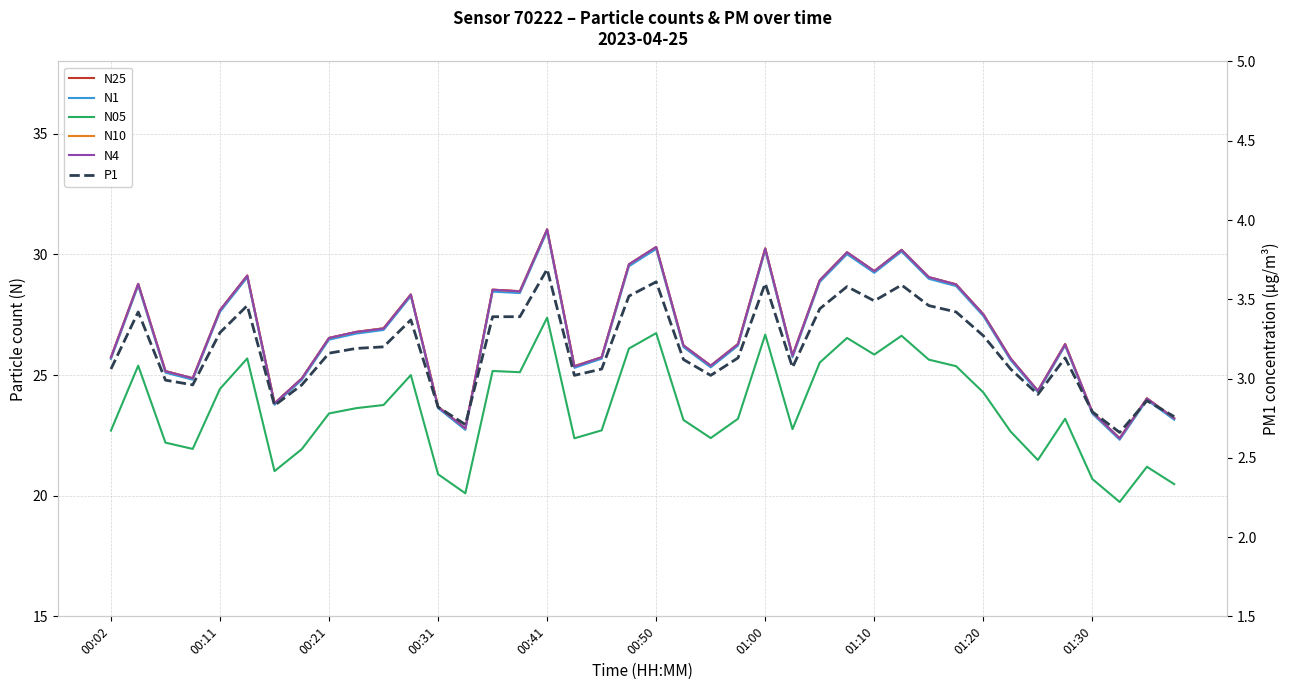

Between 10 and 22, which series saw the biggest shift?

N25